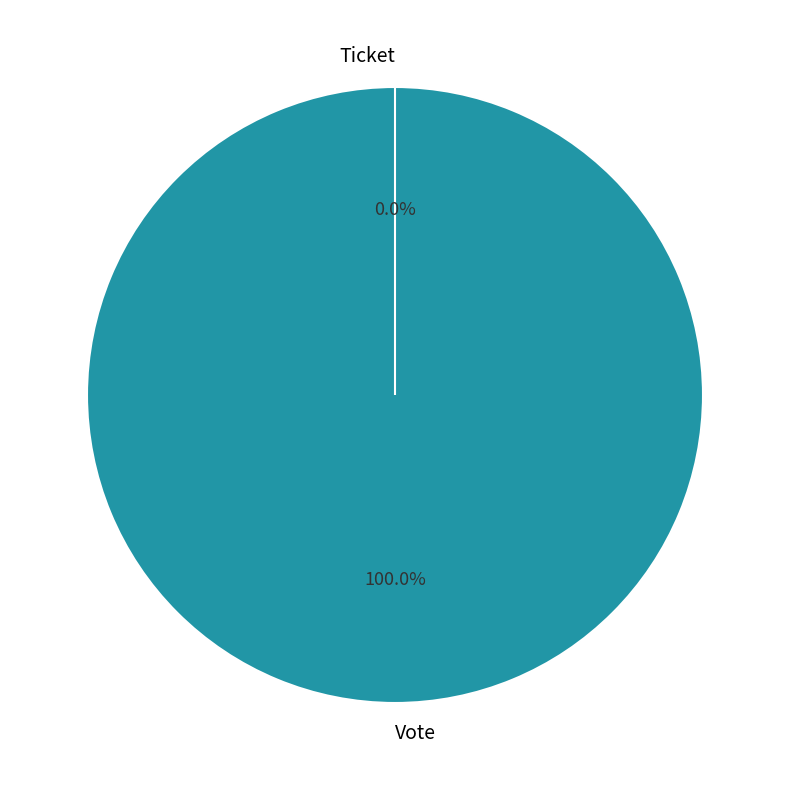

Does any single category account for the majority?

Yes